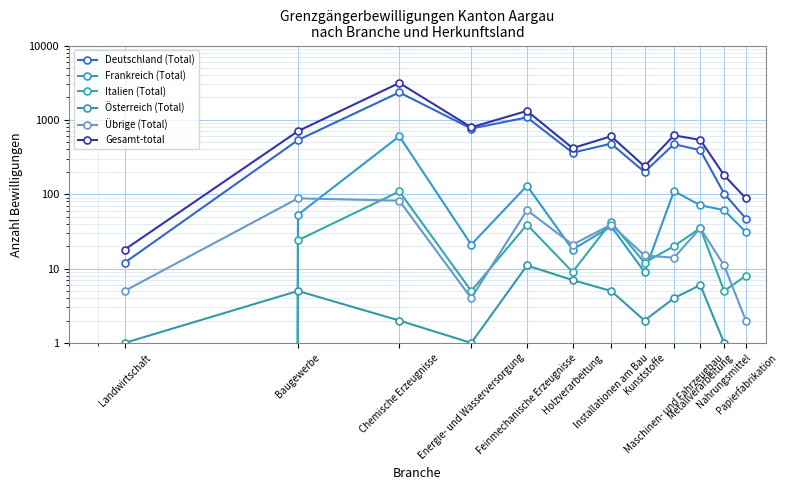

Rank the series by their maximum value, from lowest to highest.

Österreich (Total), Übrige (Total), Italien (Total), Frankreich (Total), Deutschland (Total), Gesamt-total